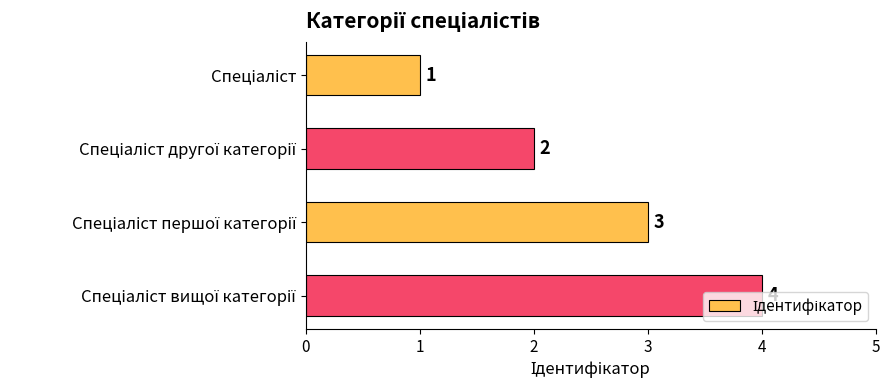

What is the greatest value displayed?

4